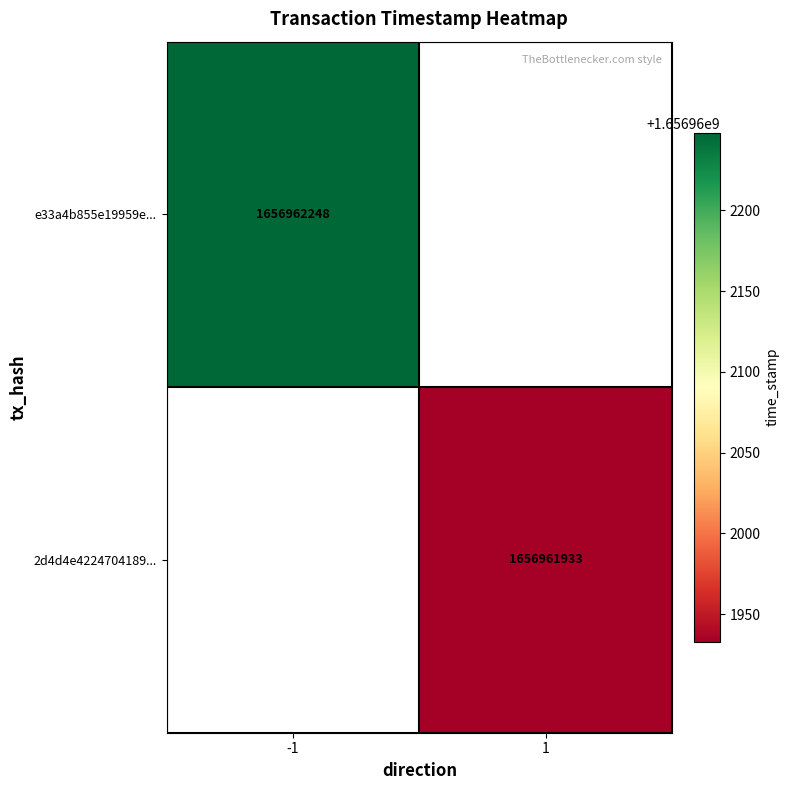

Reading right to left, transcribe all the data shown in this chart.

e33a4b855e19959eb7d497c5bbeb90c0e7ac751: time_stamp=1656962248	direction=-1
2d4d4e42247041893ab090ad7f8e6b757bf04af: time_stamp=1656961933	direction=1